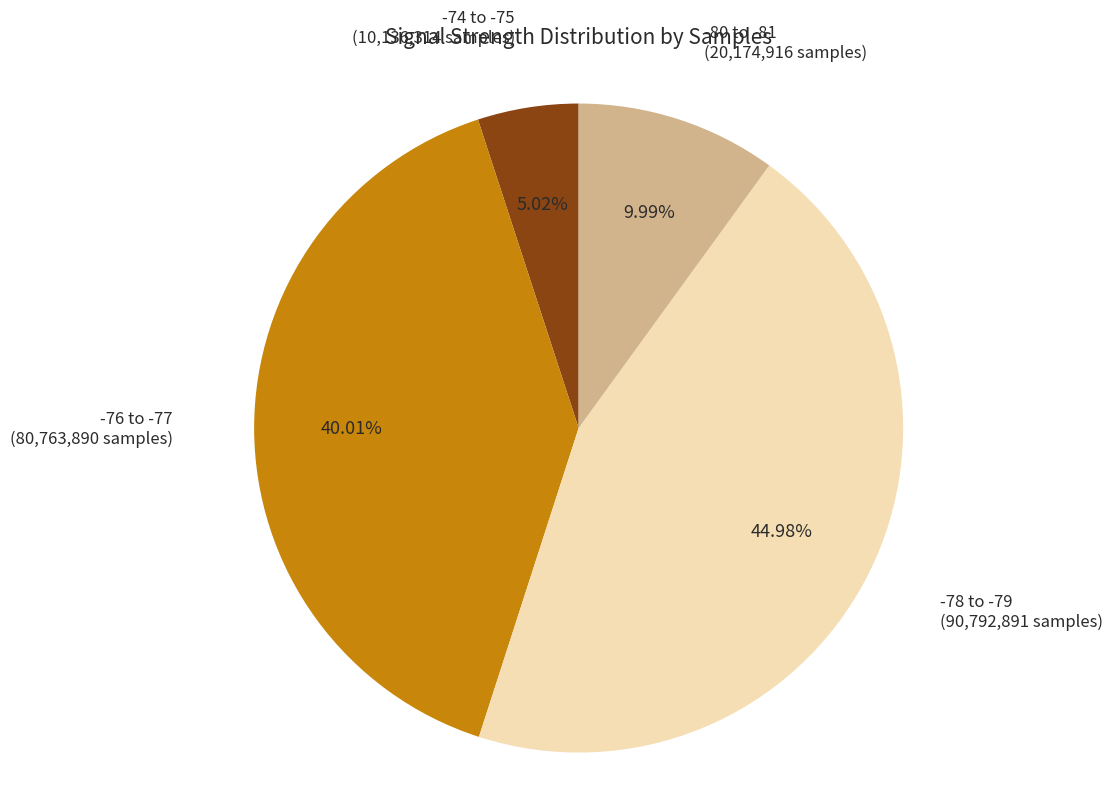

Does any single category account for the majority?

No